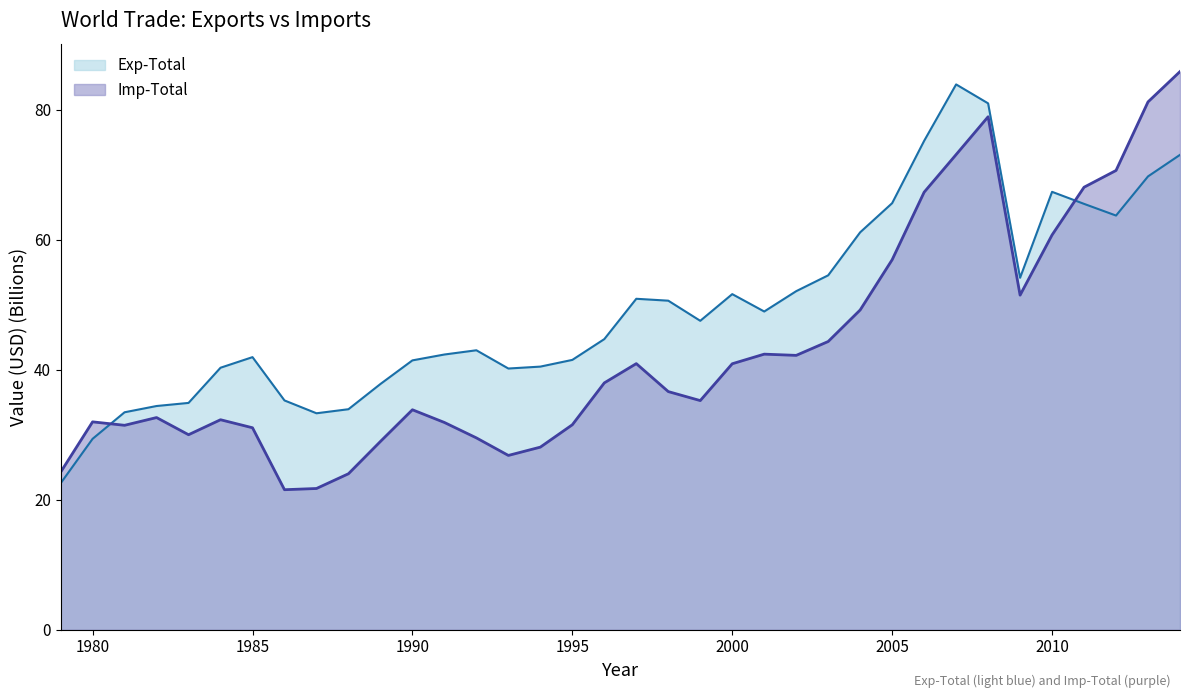

What is the smallest value displayed?

21.6